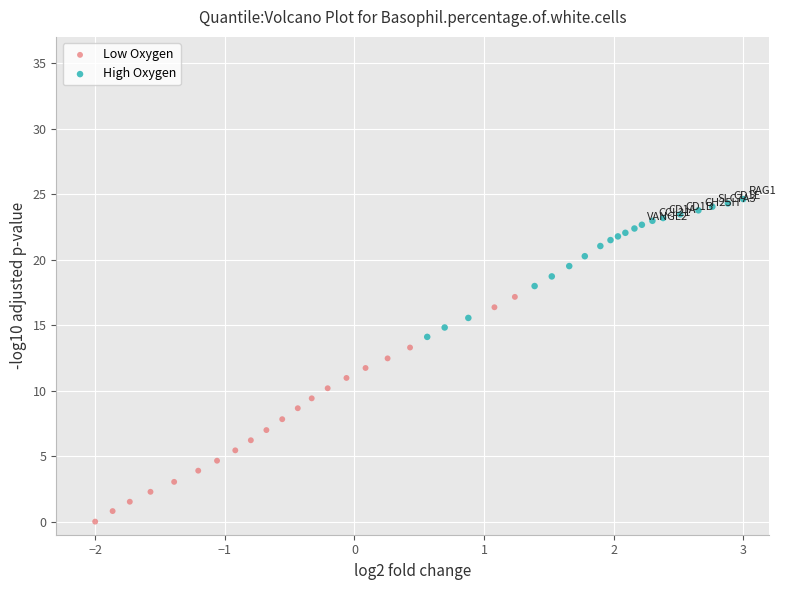

Which series has the widest spread of Y values?

Low Oxygen